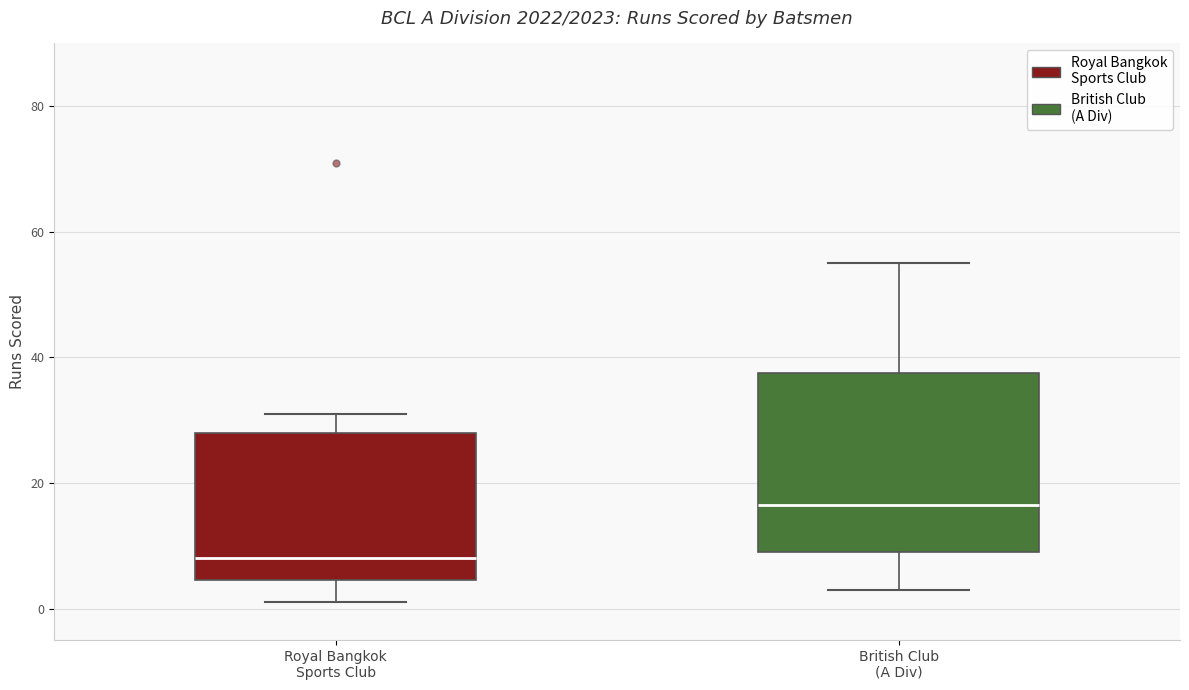

Reading left to right, transcribe this box plot: for each box, give where its median line is, the range the box spans, and where its two whiskers end, as read against the y-axis. The values are not printed on the chart, so give them approximately, as read against the axis.

Royal Bangkok Sports Club: median 8, box 4 to 28, whiskers 2 to 32
British Club (A Div): median 16, box 10 to 38, whiskers 4 to 56